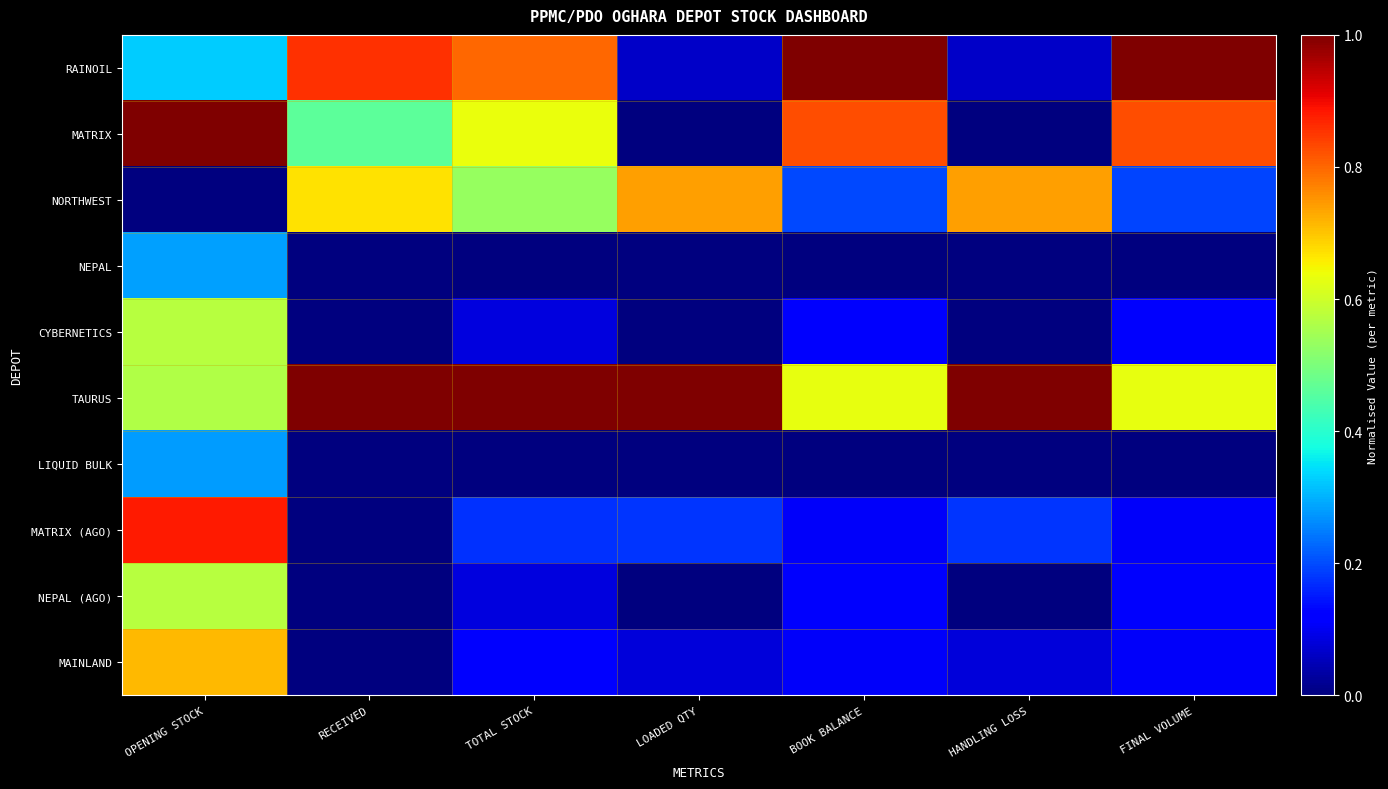

Reading left to right, what are all the values shown in this chart?

RAINOIL: OPENING STOCK=0.3	RECEIVED=0.9	TOTAL STOCK=0.8	LOADED QTY=0.1	BOOK BALANCE=1.0	HANDLING LOSS=0.1	FINAL VOLUME=1.0
MATRIX: OPENING STOCK=1.0	RECEIVED=0.5	TOTAL STOCK=0.6	LOADED QTY=0.0	BOOK BALANCE=0.8	HANDLING LOSS=0.0	FINAL VOLUME=0.8
NORTHWEST: OPENING STOCK=0.0	RECEIVED=0.7	TOTAL STOCK=0.5	LOADED QTY=0.7	BOOK BALANCE=0.2	HANDLING LOSS=0.7	FINAL VOLUME=0.2
NEPAL: OPENING STOCK=0.3	RECEIVED=0.0	TOTAL STOCK=0.0	LOADED QTY=0.0	BOOK BALANCE=0.0	HANDLING LOSS=0.0	FINAL VOLUME=0.0
CYBERNETICS: OPENING STOCK=0.6	RECEIVED=0.0	TOTAL STOCK=0.1	LOADED QTY=0.0	BOOK BALANCE=0.1	HANDLING LOSS=0.0	FINAL VOLUME=0.1
TAURUS: OPENING STOCK=0.6	RECEIVED=1.0	TOTAL STOCK=1.0	LOADED QTY=1.0	BOOK BALANCE=0.6	HANDLING LOSS=1.0	FINAL VOLUME=0.6
LIQUID BULK: OPENING STOCK=0.3	RECEIVED=0.0	TOTAL STOCK=0.0	LOADED QTY=0.0	BOOK BALANCE=0.0	HANDLING LOSS=0.0	FINAL VOLUME=0.0
MATRIX (AGO): OPENING STOCK=0.9	RECEIVED=0.0	TOTAL STOCK=0.2	LOADED QTY=0.2	BOOK BALANCE=0.1	HANDLING LOSS=0.2	FINAL VOLUME=0.1
NEPAL (AGO): OPENING STOCK=0.6	RECEIVED=0.0	TOTAL STOCK=0.1	LOADED QTY=0.0	BOOK BALANCE=0.1	HANDLING LOSS=0.0	FINAL VOLUME=0.1
MAINLAND: OPENING STOCK=0.7	RECEIVED=0.0	TOTAL STOCK=0.1	LOADED QTY=0.1	BOOK BALANCE=0.1	HANDLING LOSS=0.1	FINAL VOLUME=0.1